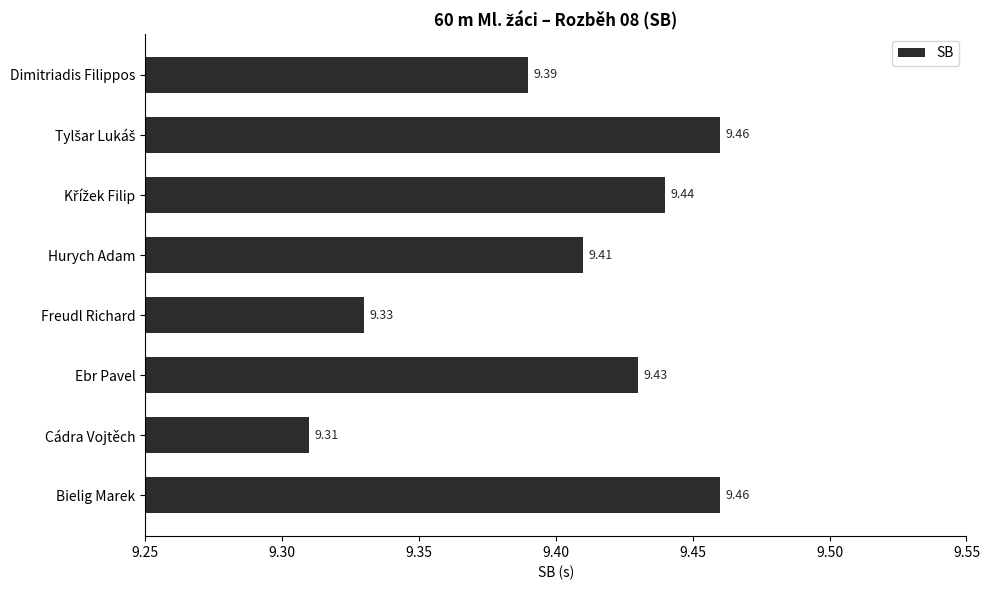

What is the sum of the values at Cádra Vojtěch and Freudl Richard?

18.6